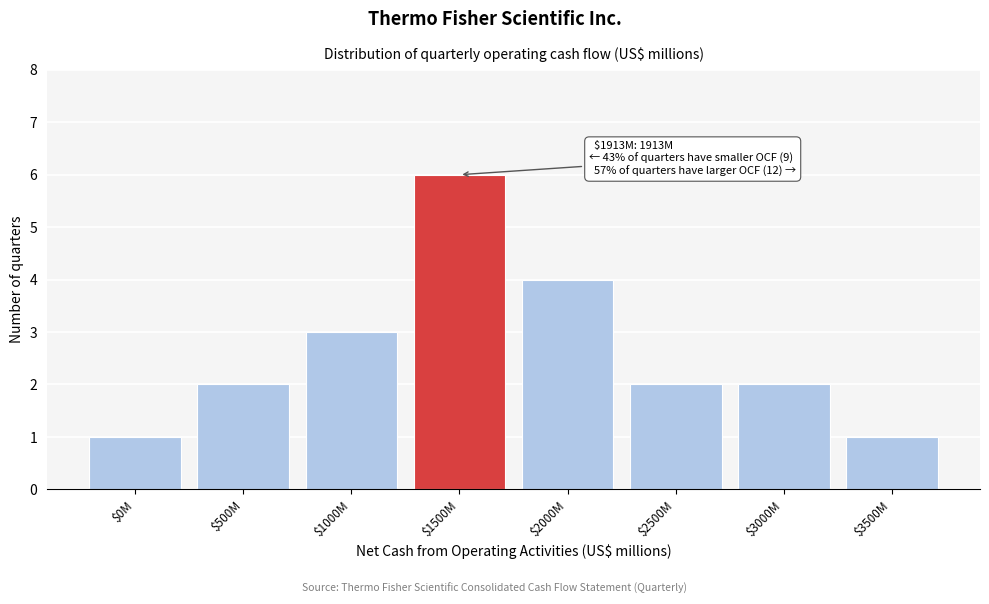

Reading left to right, transcribe all the data shown in this chart.

1	2	3	6	4	2	2	1